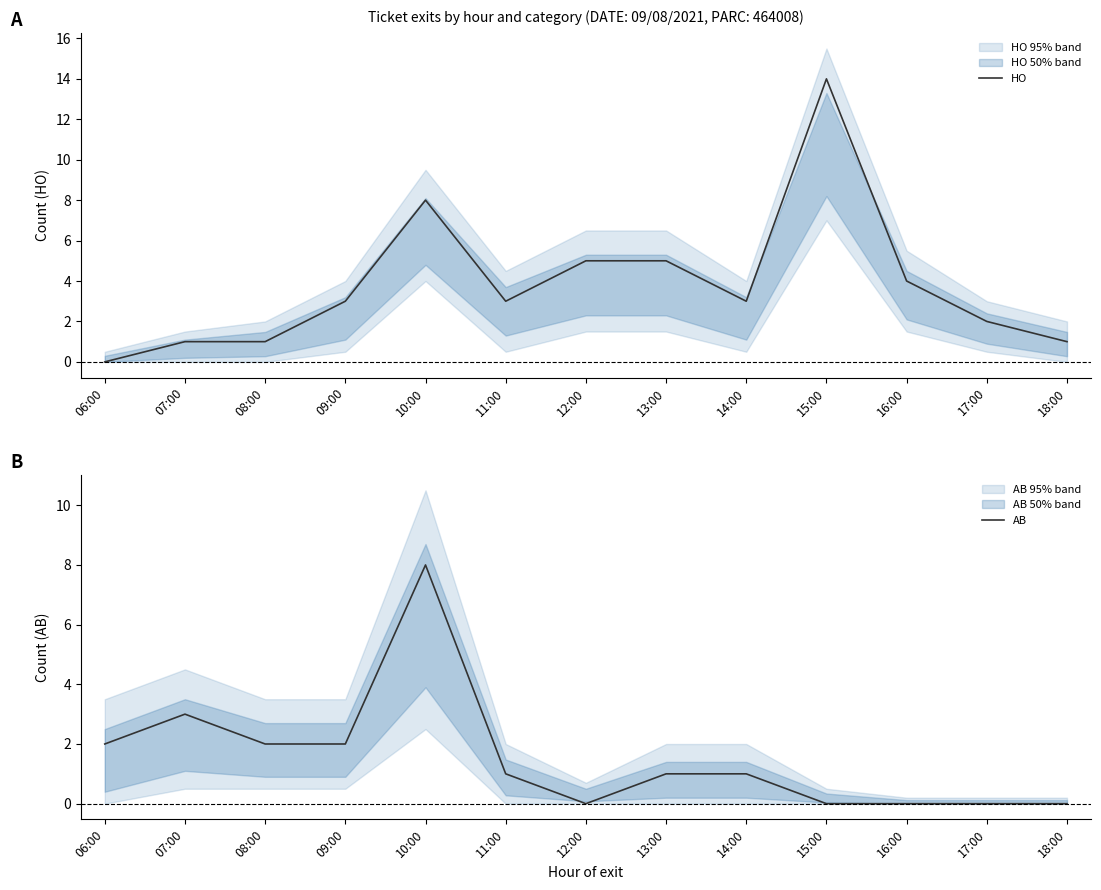

Where does the HO series first go above 3?

10:00